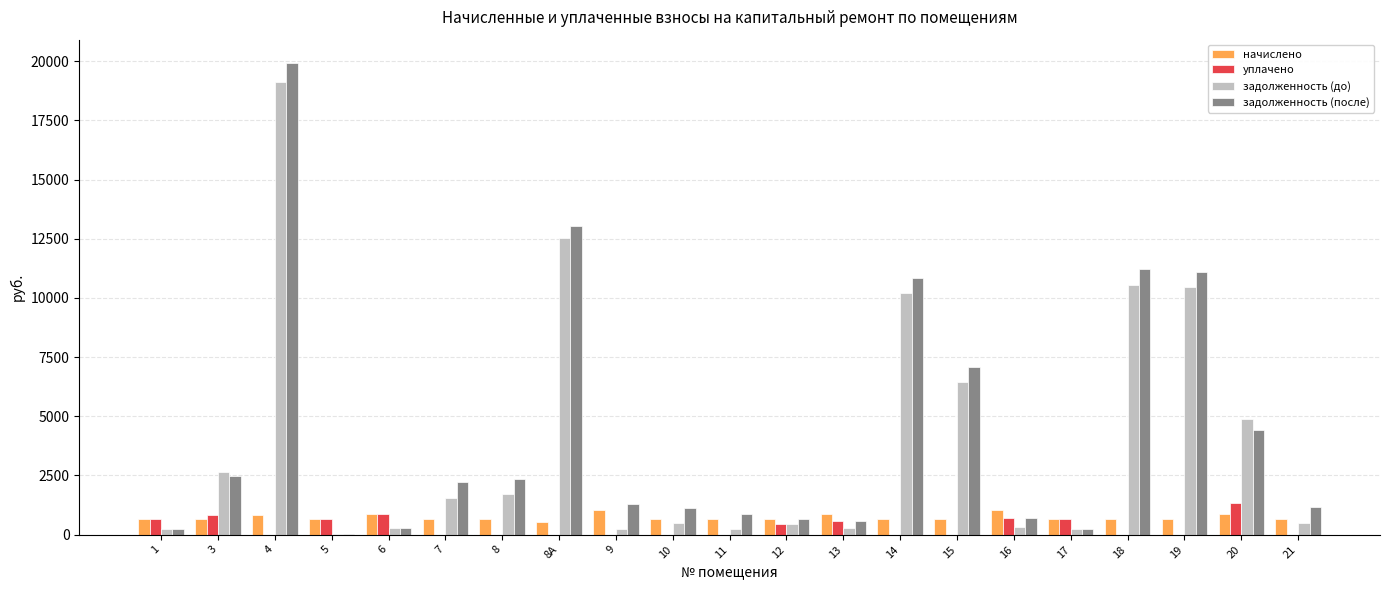

What is the greatest value displayed?

19919.3